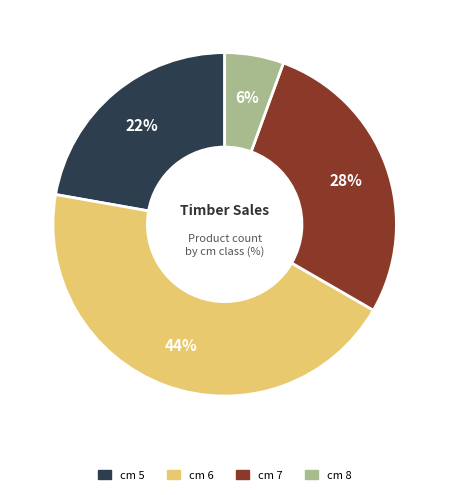

To the nearest percent, what percentage of the pie is cm 6?

44%